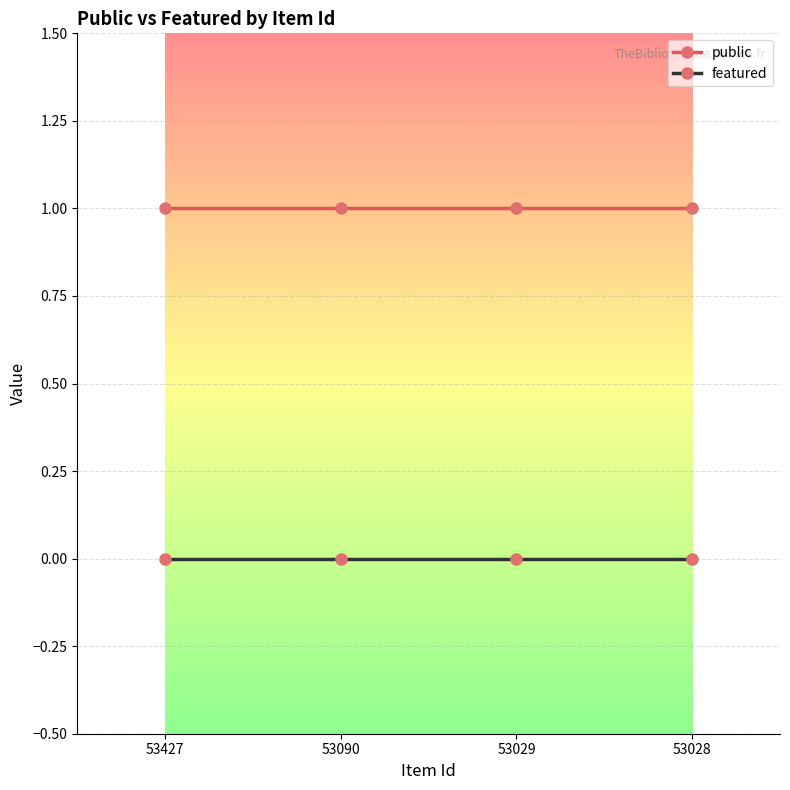

Is the value of featured at 53028 greater than the value of public at 53090?

No